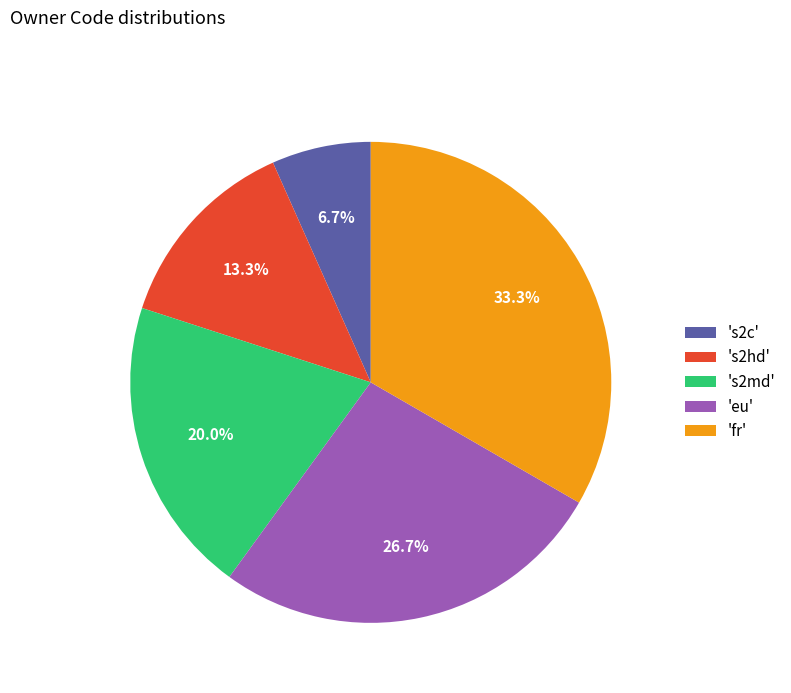

What percentage do 'fr' and 's2md' together represent?

53.3%